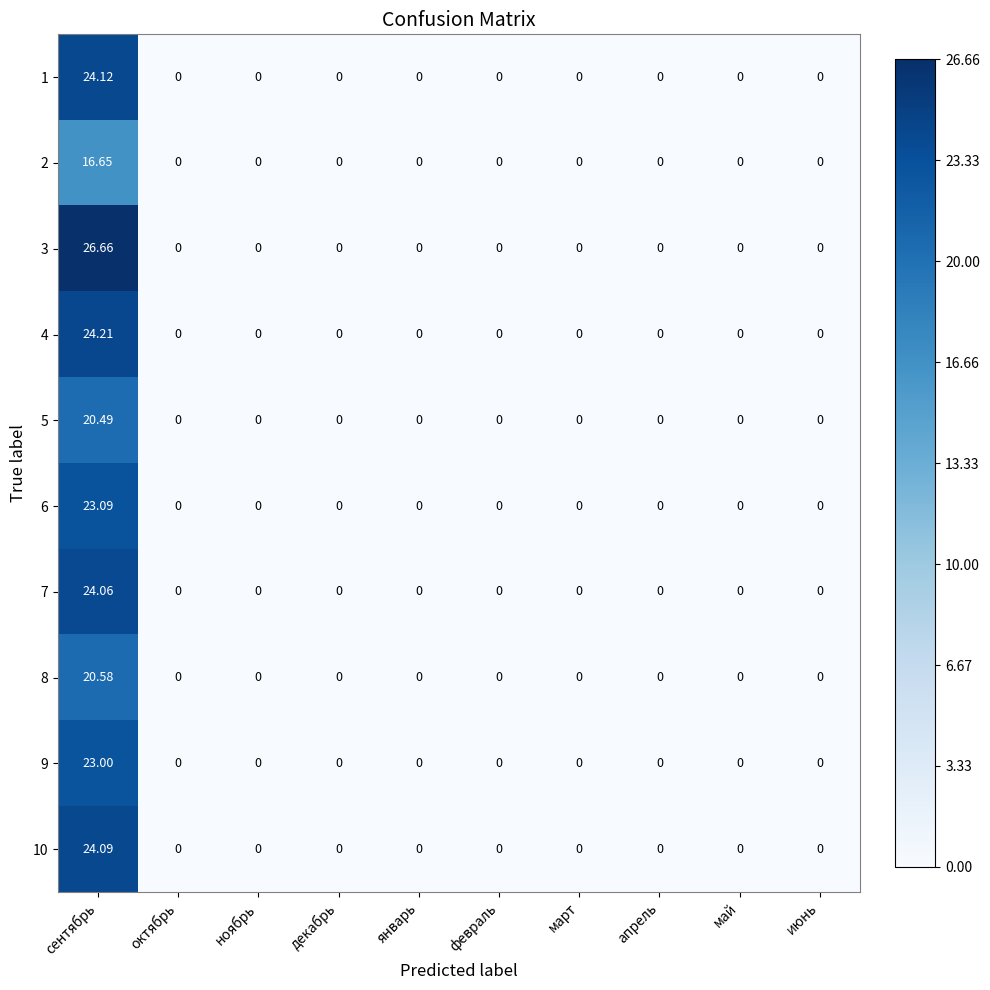

At which category does the chart reach its peak across all series?

сентябрь